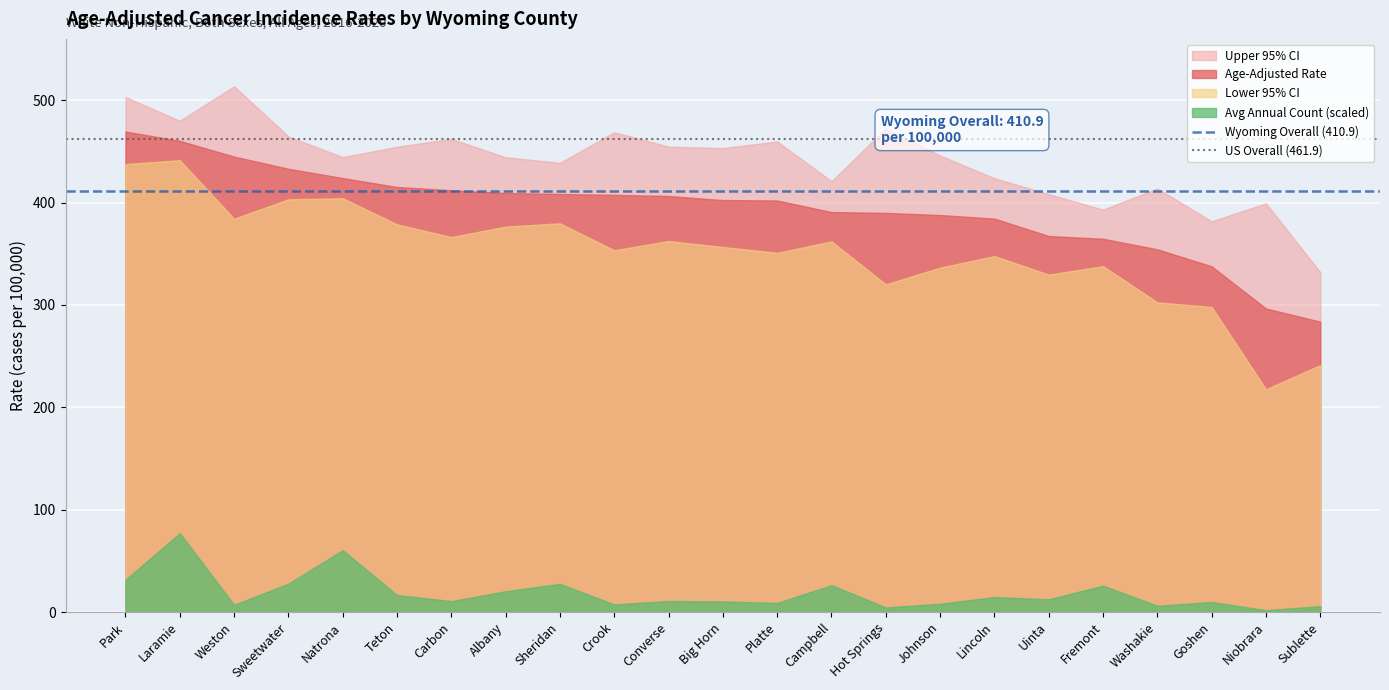

What is the maximum value shown in the chart?

513.7